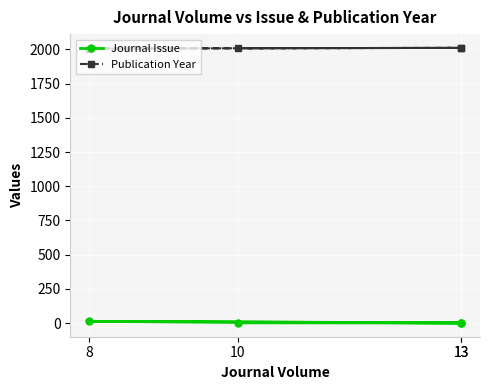

Is the value of Journal Issue at 13 greater than the value of Publication Year at 8?

No